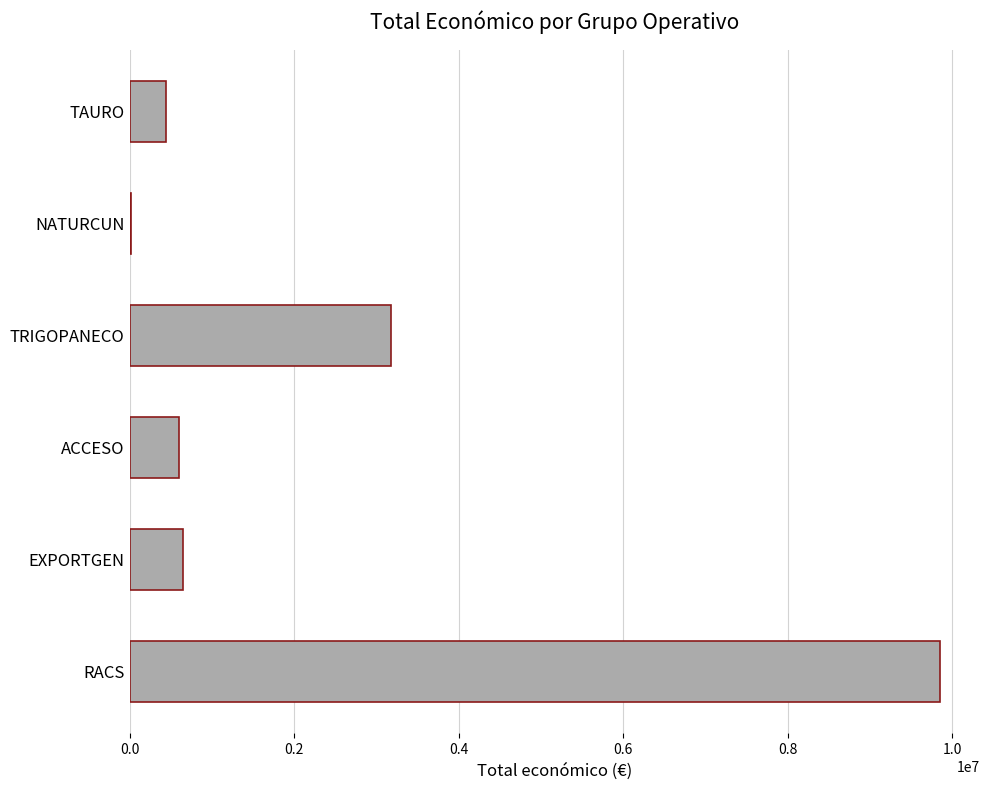

Which label corresponds to the largest value in the chart?

RACS